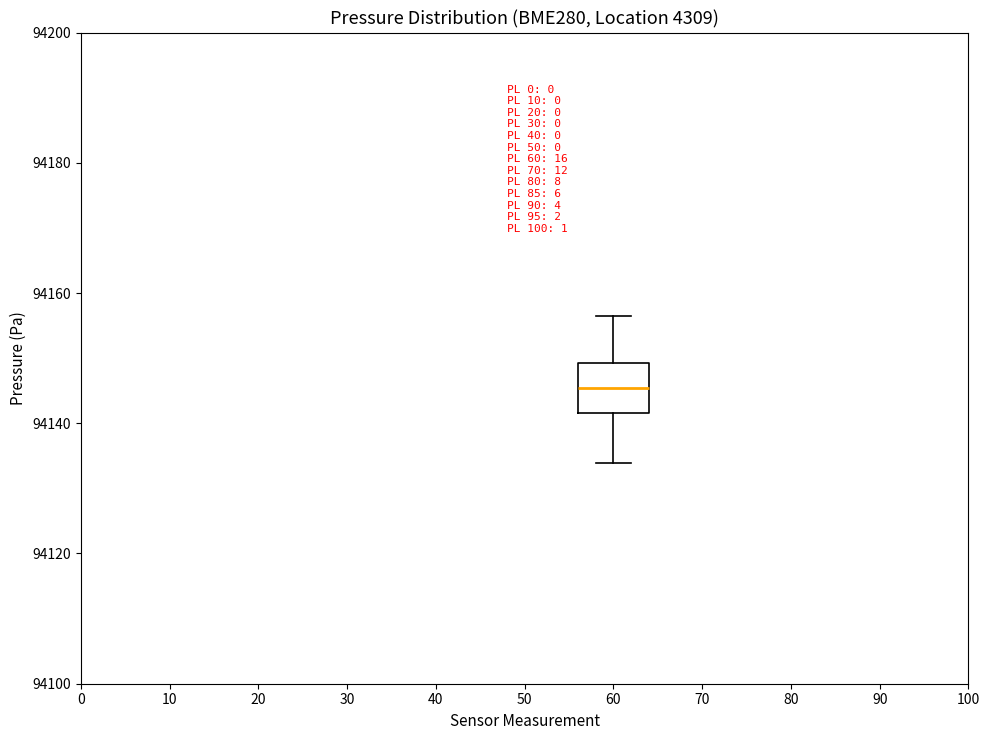

Transcribe this box plot: give where the median line is, the range the box spans, and where the two whiskers end, as read against the y-axis. The values are not printed on the chart, so give them approximately, as read against the axis.

median 94146, box 94142 to 94150, whiskers 94134 to 94156